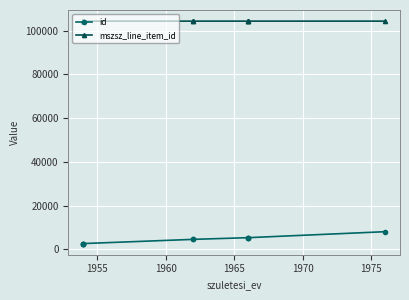

True or false: id and mszsz_line_item_id cross at least once.

False